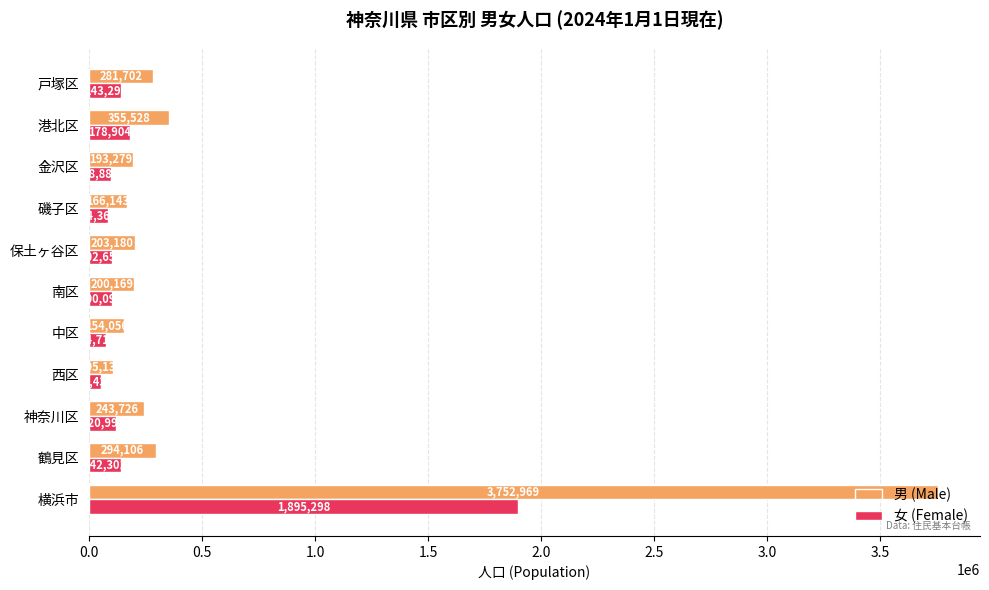

Rank the series by their average value, from lowest to highest.

女 (Female), 男 (Male)